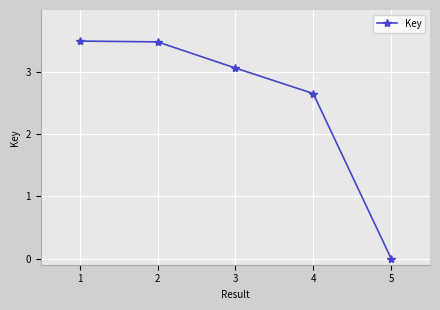

Read the value at 2.

3.5